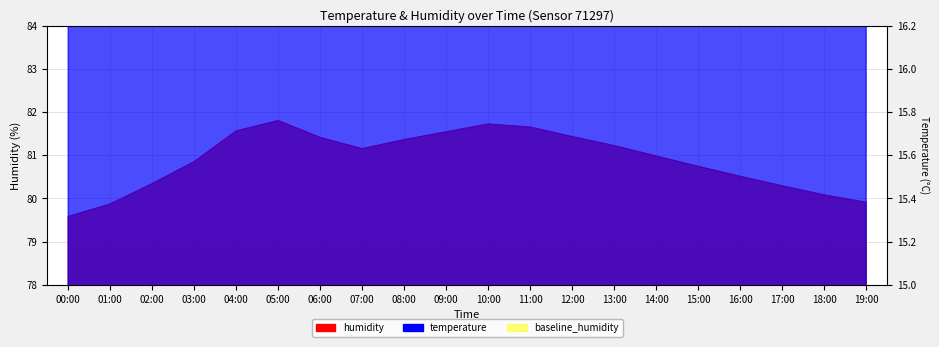

What is the label of the 3rd point from the right?

17:00